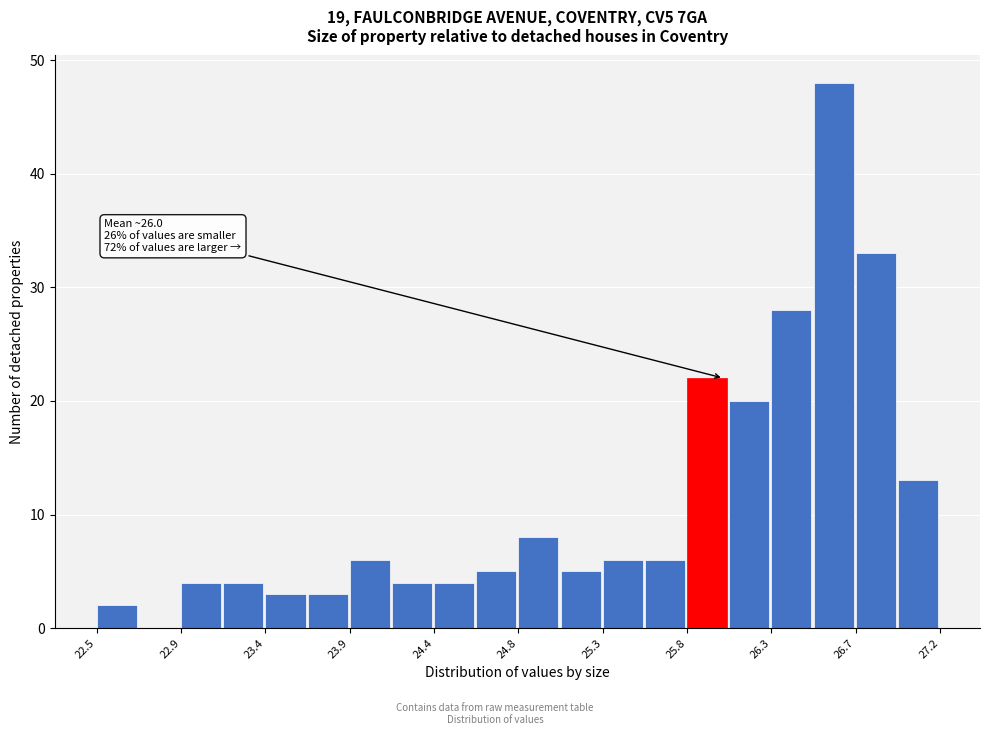

Over which range of the x-axis is the bar tallest?

26.50 to 26.75